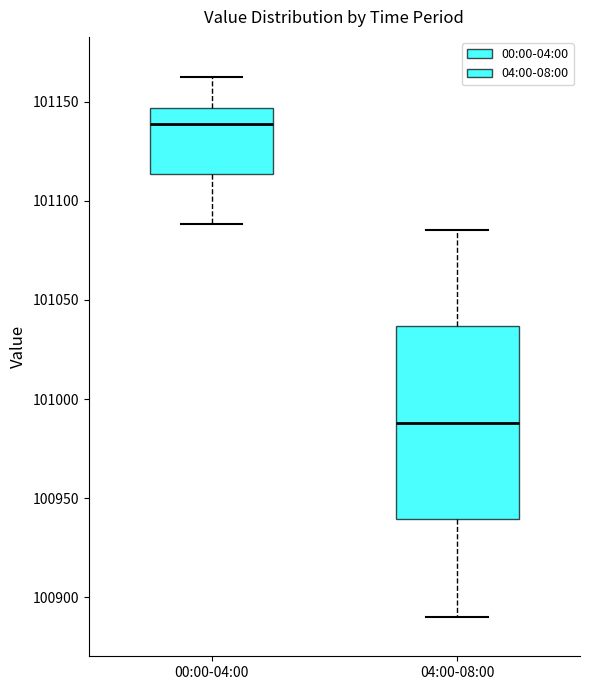

Which box's median line is the lowest?

04:00-08:00